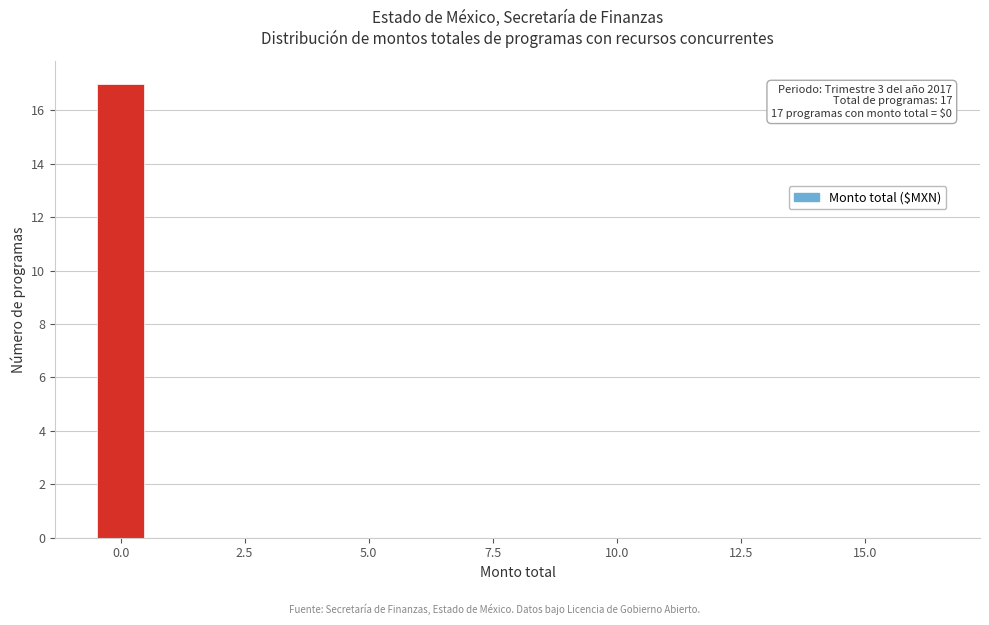

Around what value on the x-axis is the tallest bar? Give the approximate position of its centre, as read against the axis.

0.0